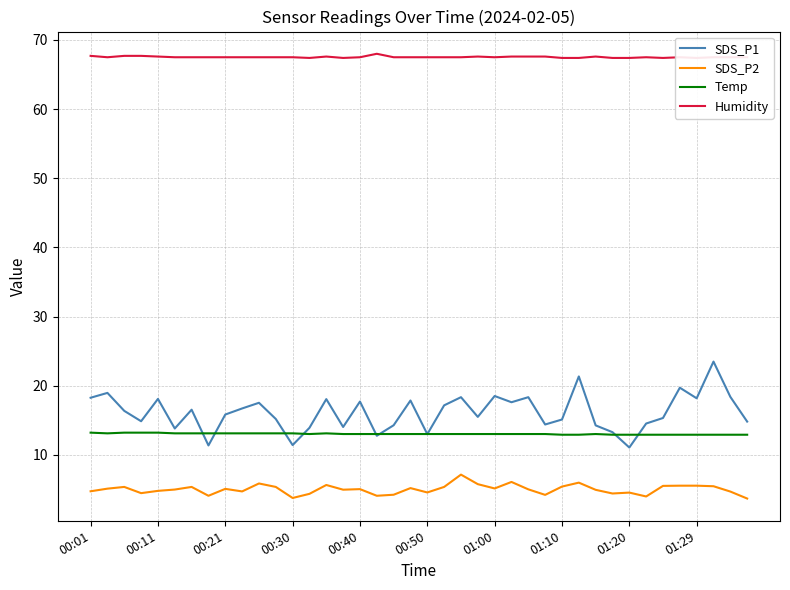

How many values in the SDS_P1 series exceed 16?

20